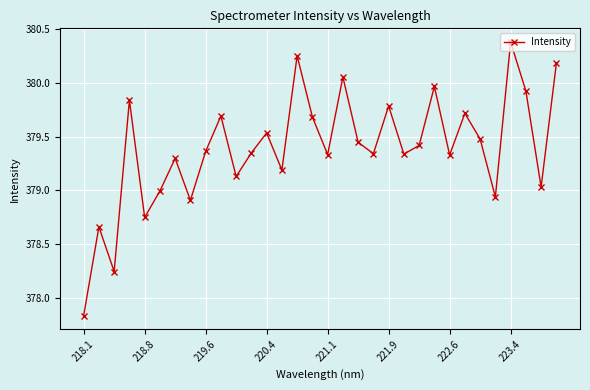

What is the maximum value shown in the chart?

380.4